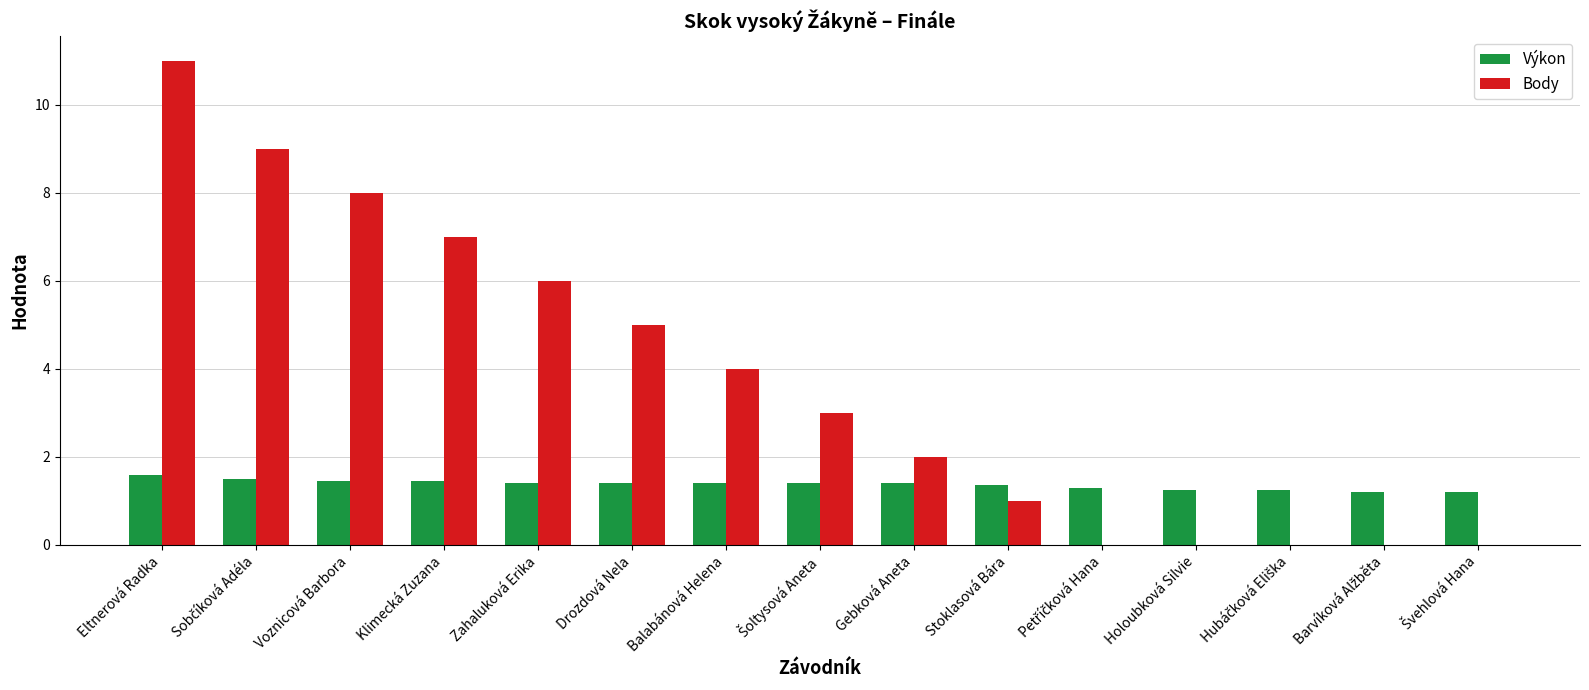

What are all the series names shown in the legend?

Výkon, Body